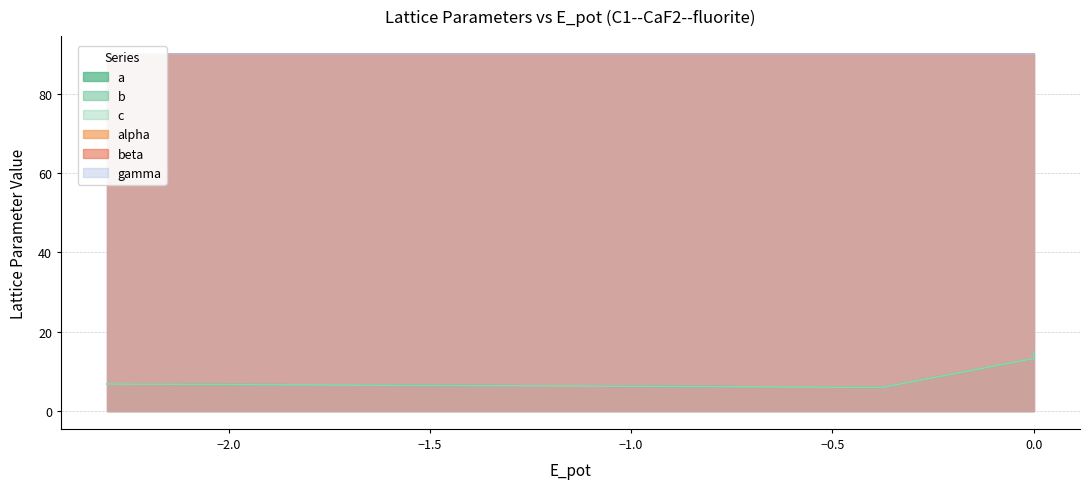

How many interior local valleys does the c series have?

2